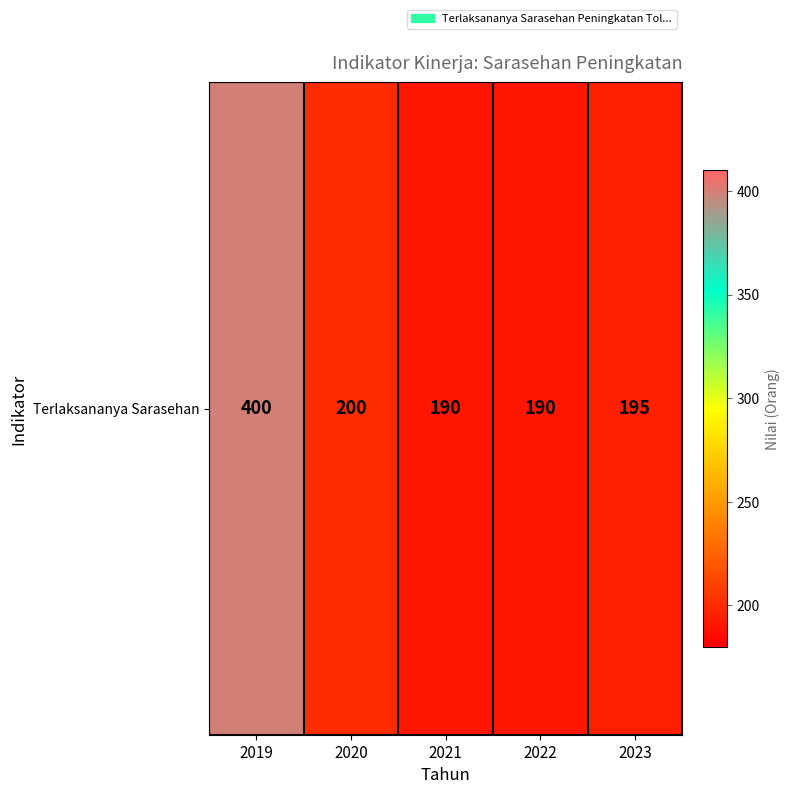

What is the average value?

235